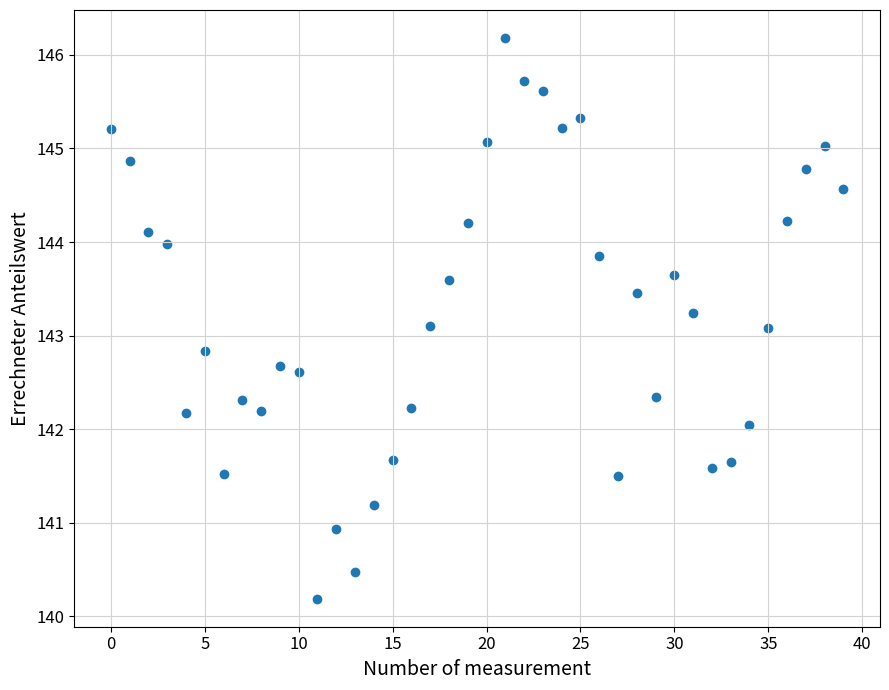

What is the range of Y values (max minus min)?

6.0